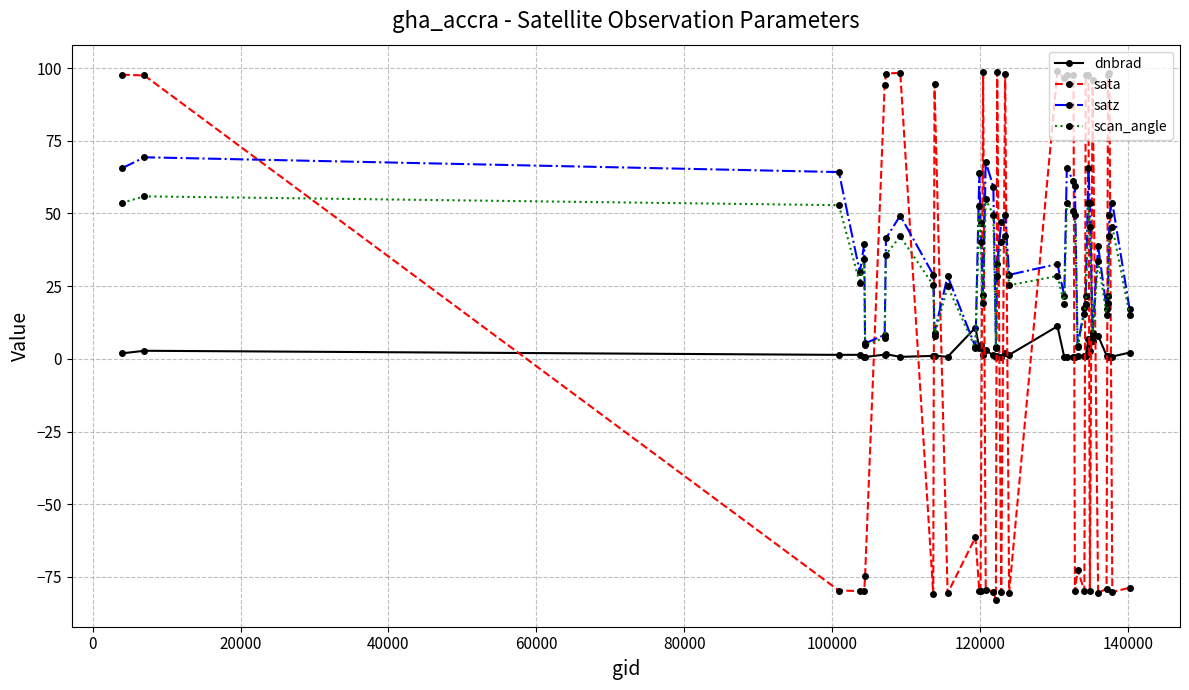

True or false: dnbrad has more than 2 points higher than both neighbors.

True